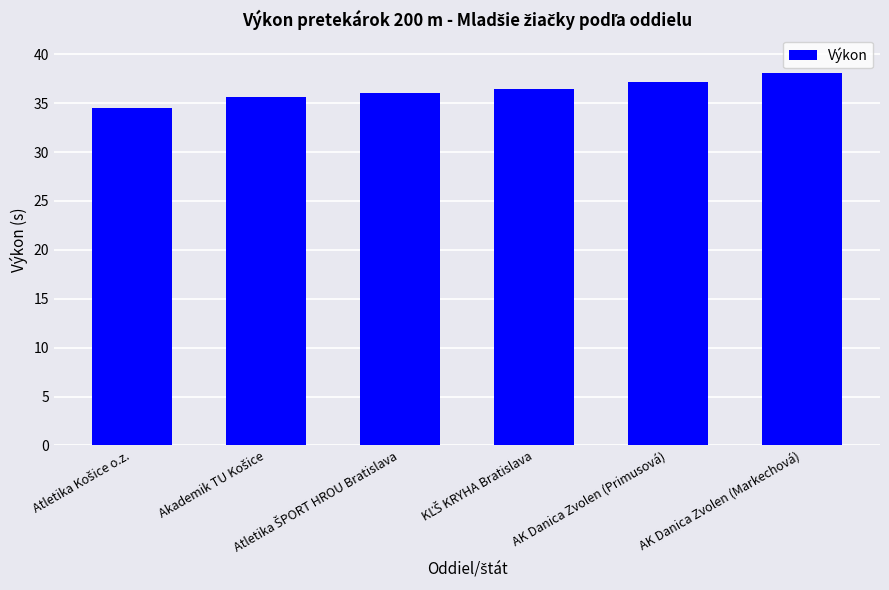

What is the average value?

36.3